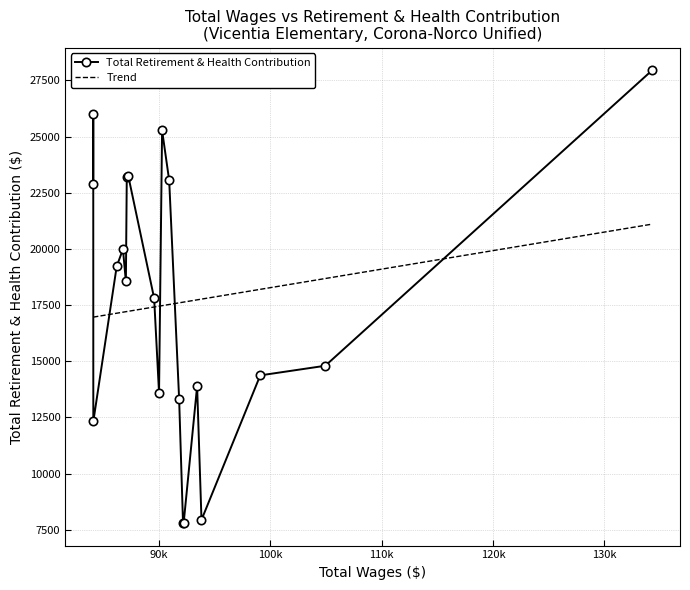

Does the chart have visible grid lines?

Yes